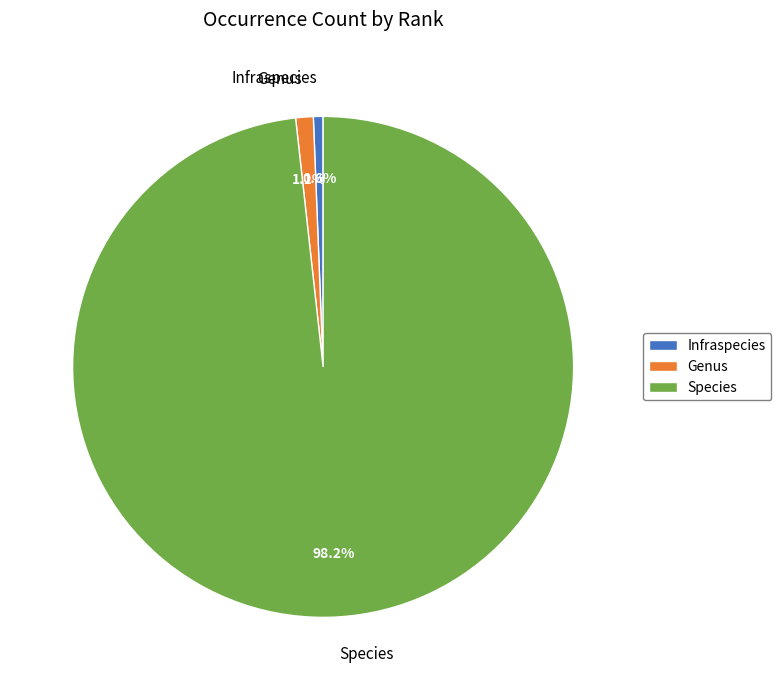

What percentage is NOT represented by Genus?

98.9%